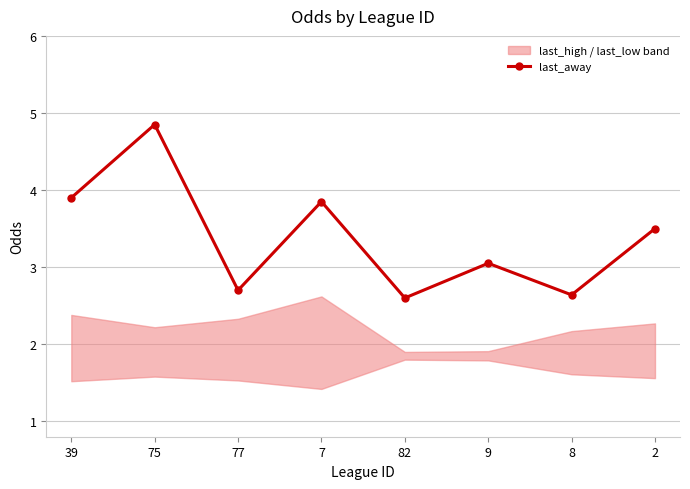

At which category does last_away reach its first local peak?

75